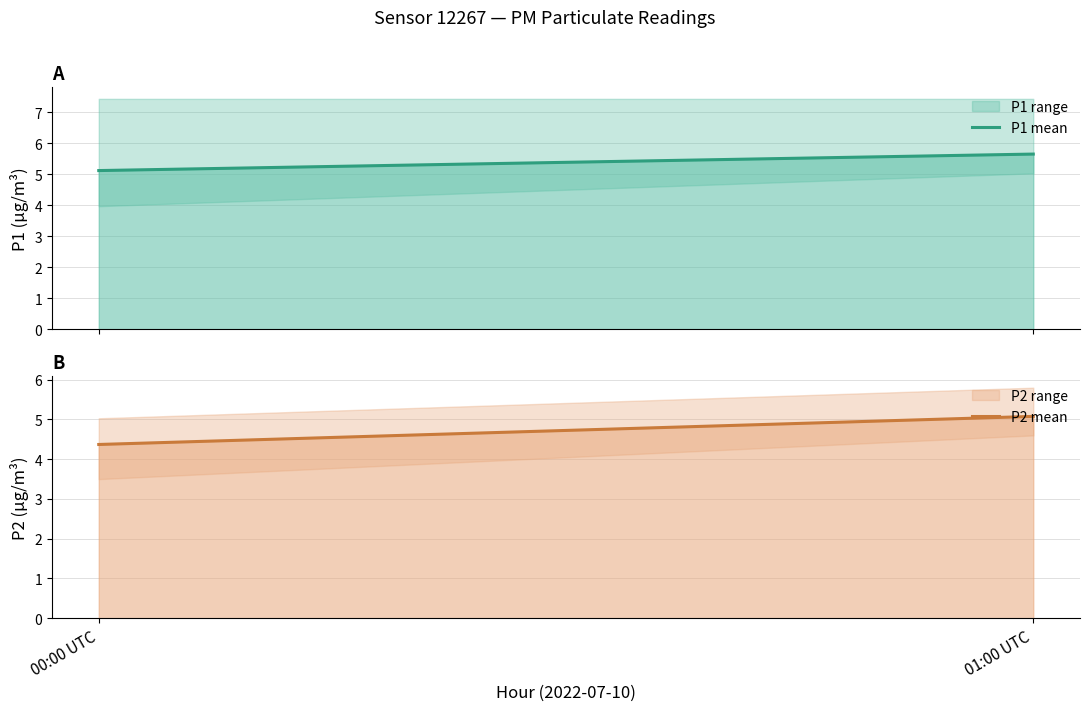

What is the lowest value of the P2 mean series?

4.4